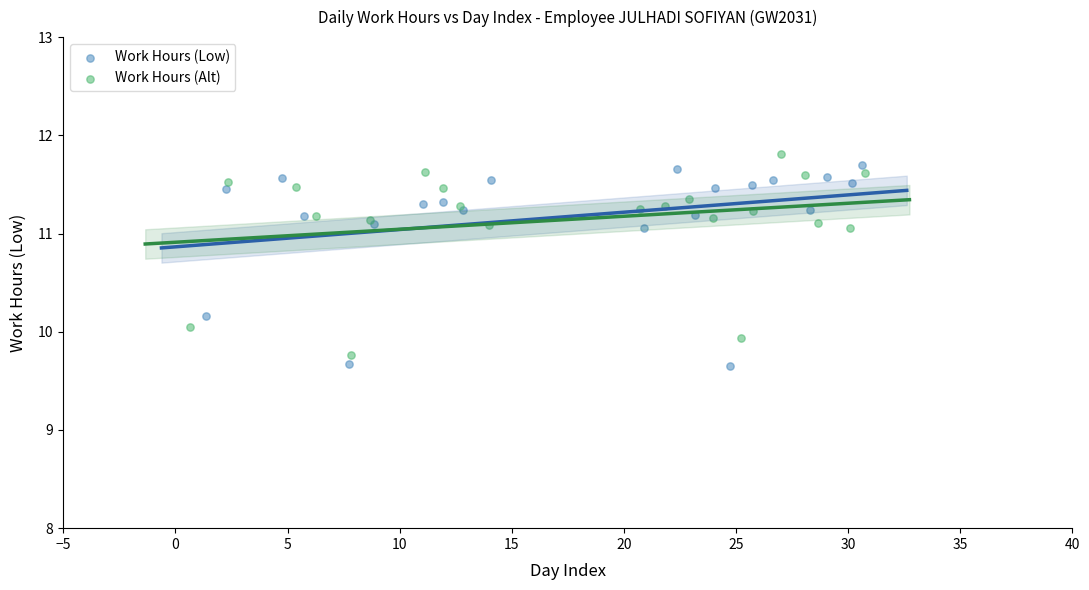

What are all the series names shown in the legend?

Work Hours (Low), Work Hours (Alt)